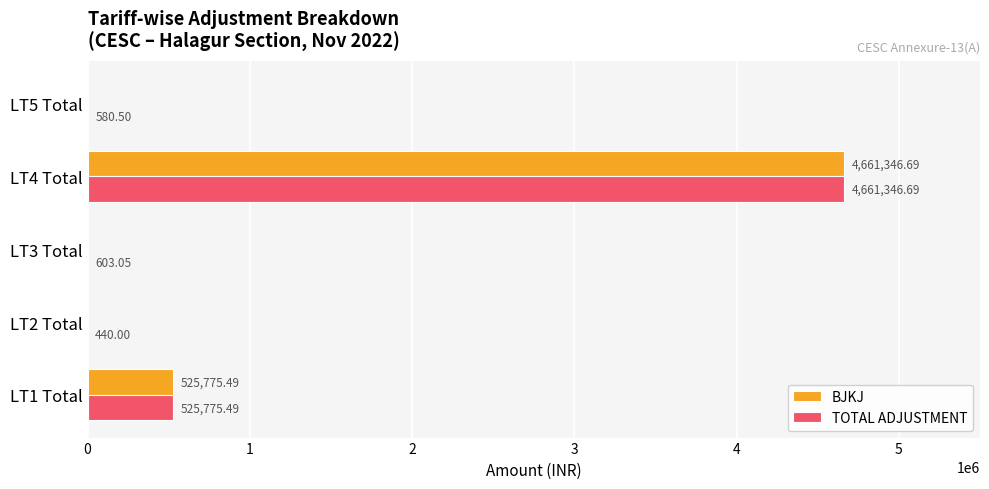

What are all the series names shown in the legend?

BJKJ, TOTAL ADJUSTMENT